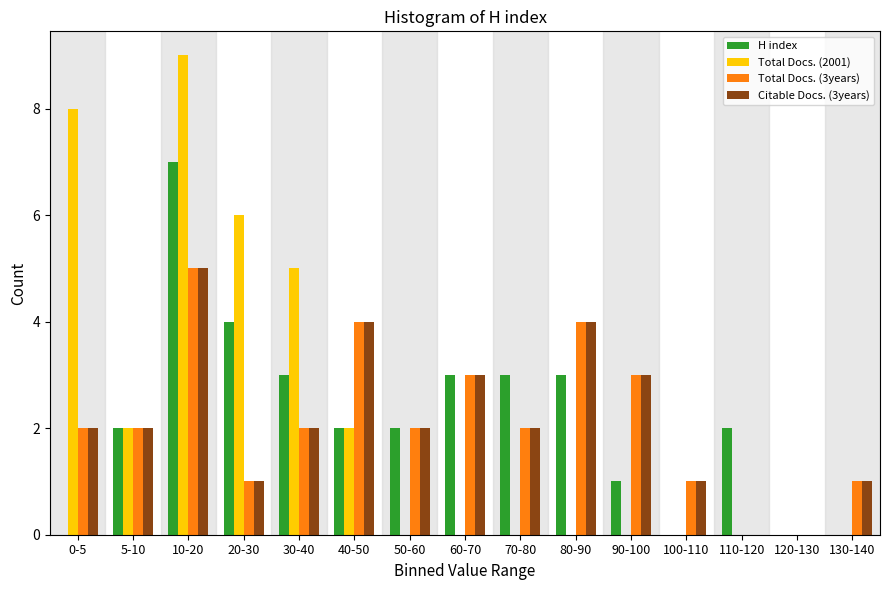

At which category is the sum across all series the highest?

10-20